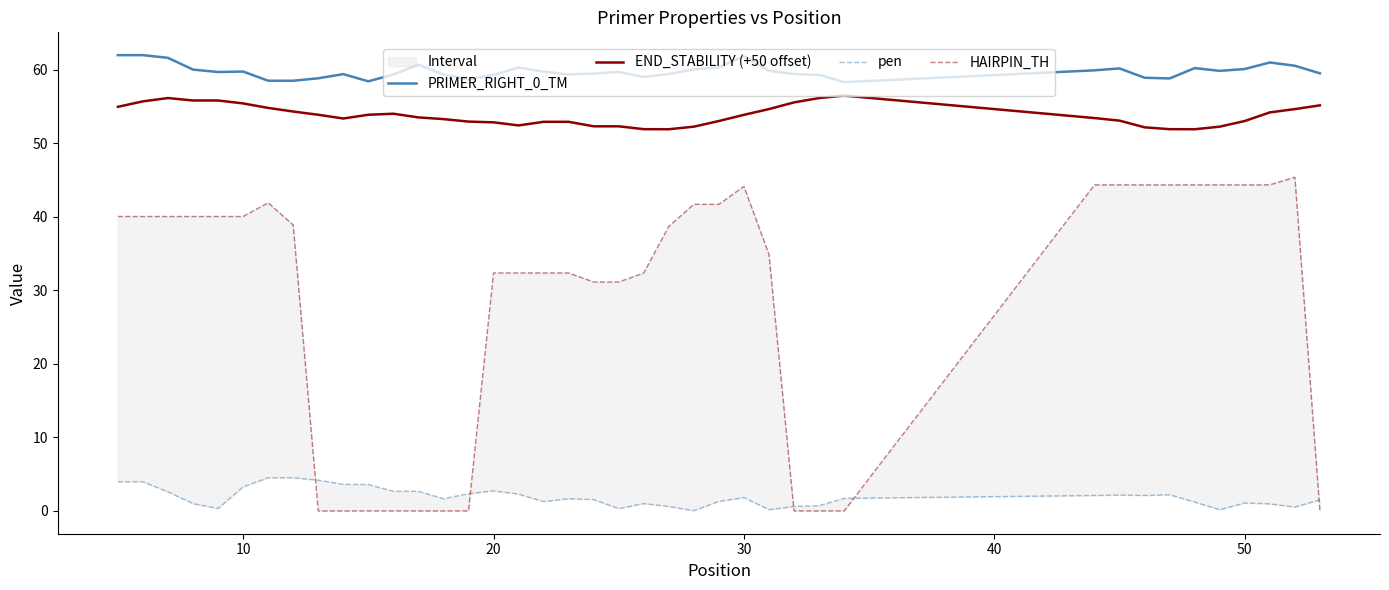

Is it true that HAIRPIN_TH equals 61.5 at 30?

False